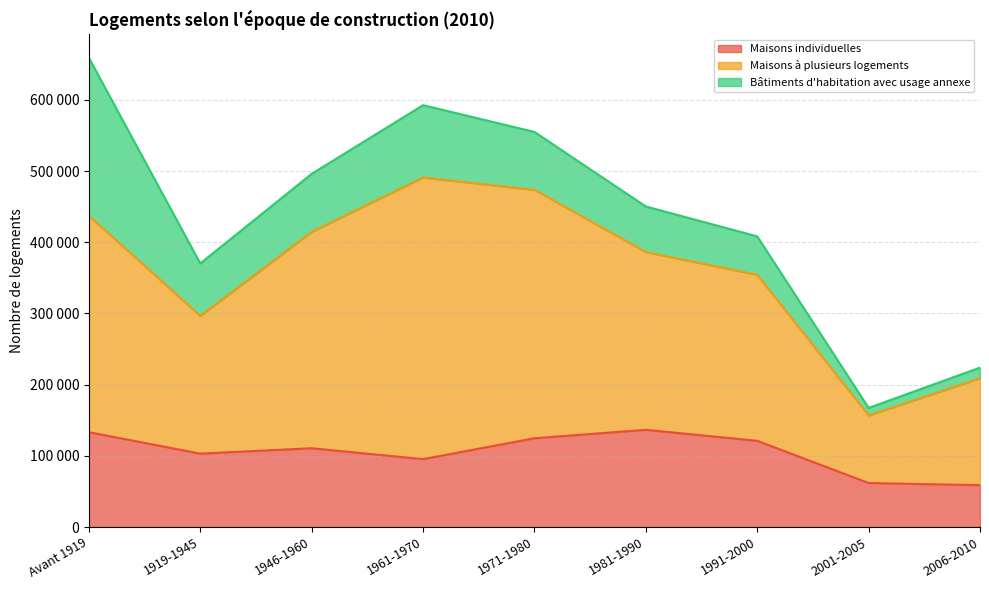

Which series has the largest total across all categories?

Maisons à plusieurs logements